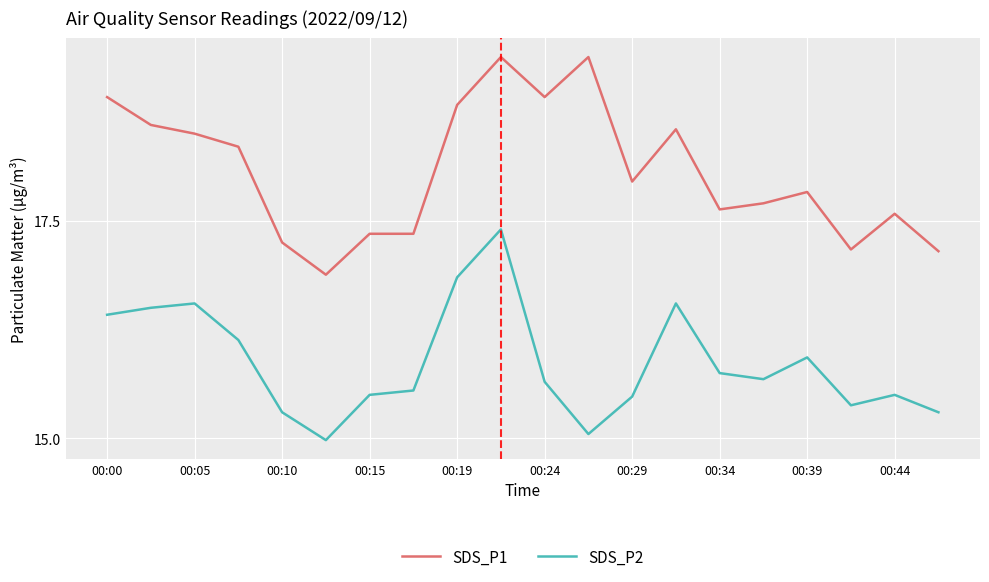

What is the difference between the second highest and minimum values in the SDS_P2 series?

1.9